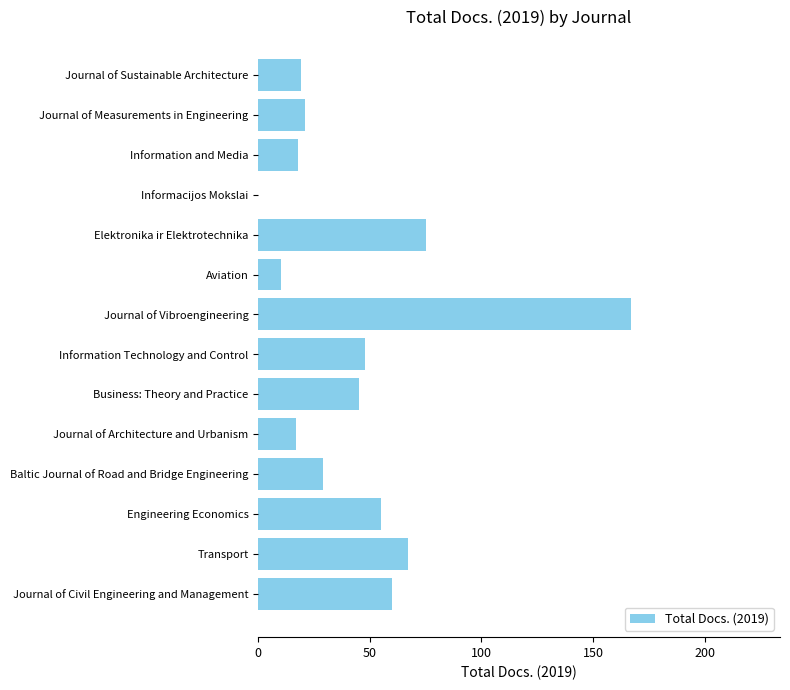

At which label is the value closest to 83?

Elektronika ir Elektrotechnika